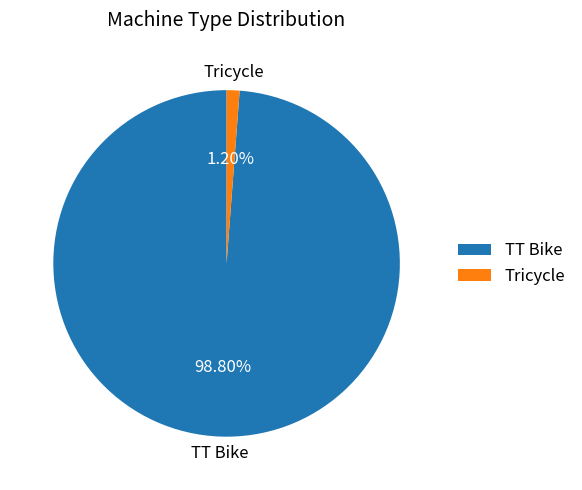

Does Tricycle represent more than half of the total?

No